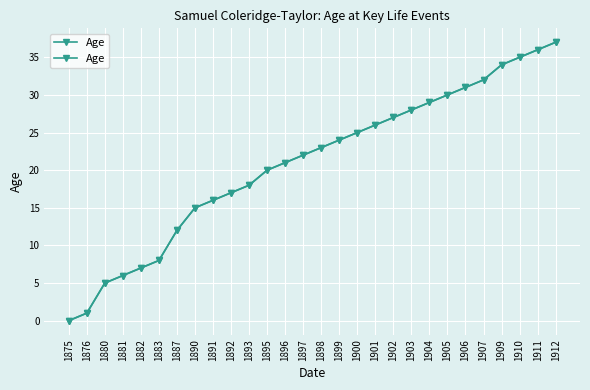

What is the change in value from 1890 to 1911?

+21